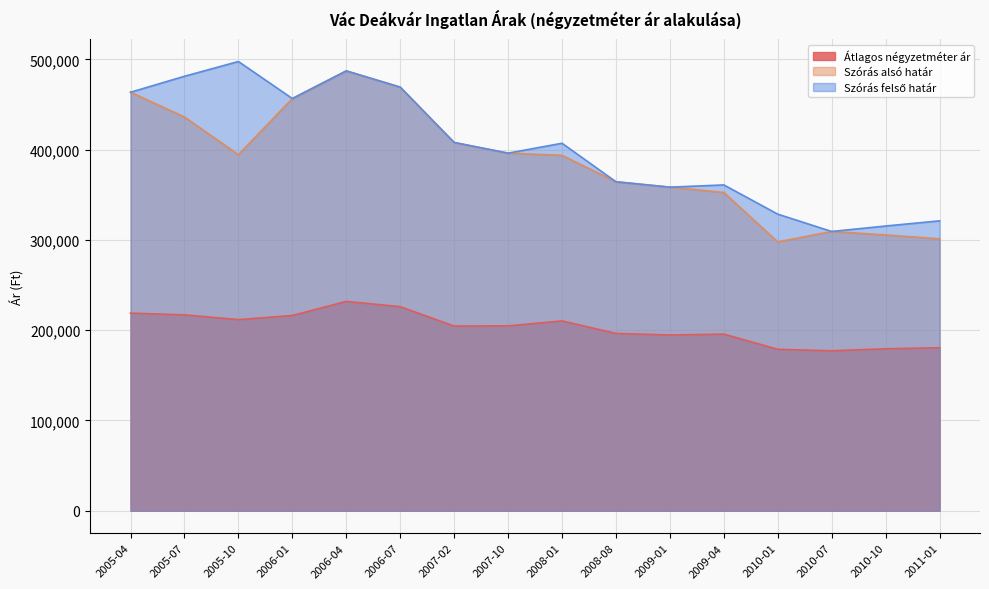

How many data points does each series have?

16